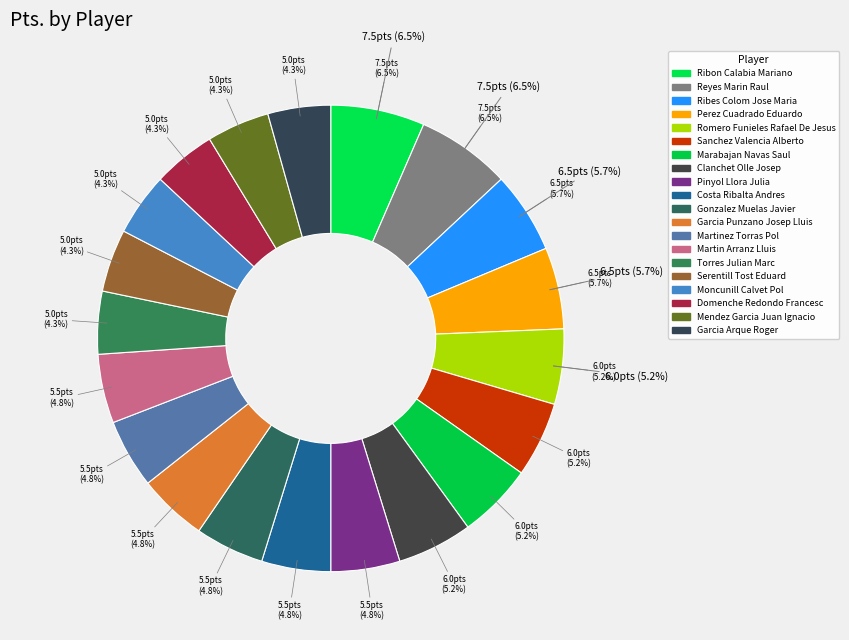

Is there a majority slice in this chart?

No